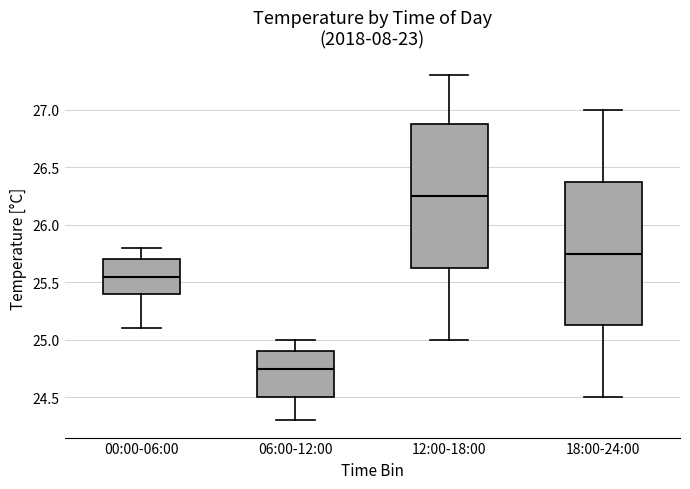

Which box has the highest median line?

12:00-18:00